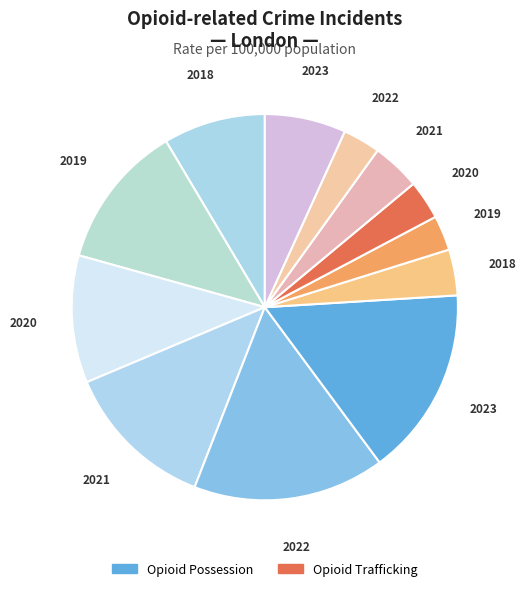

Count the number of slices in the pie.

12